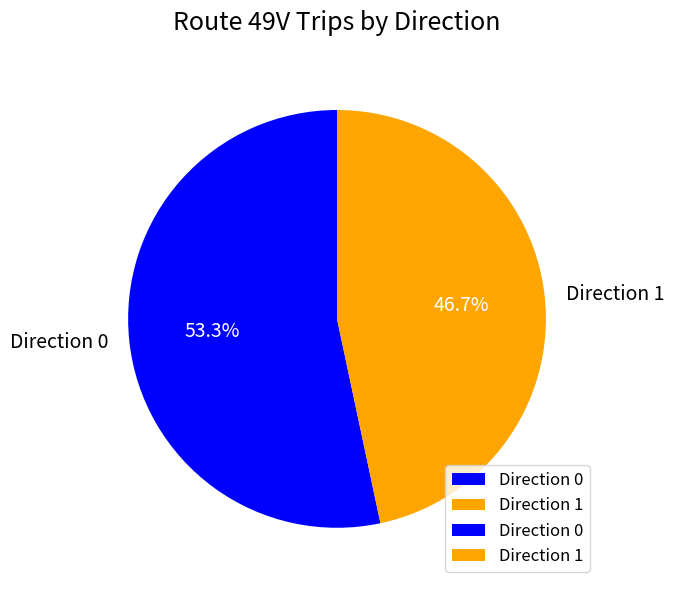

Rank the categories by value from highest to lowest.

Direction 0, Direction 1